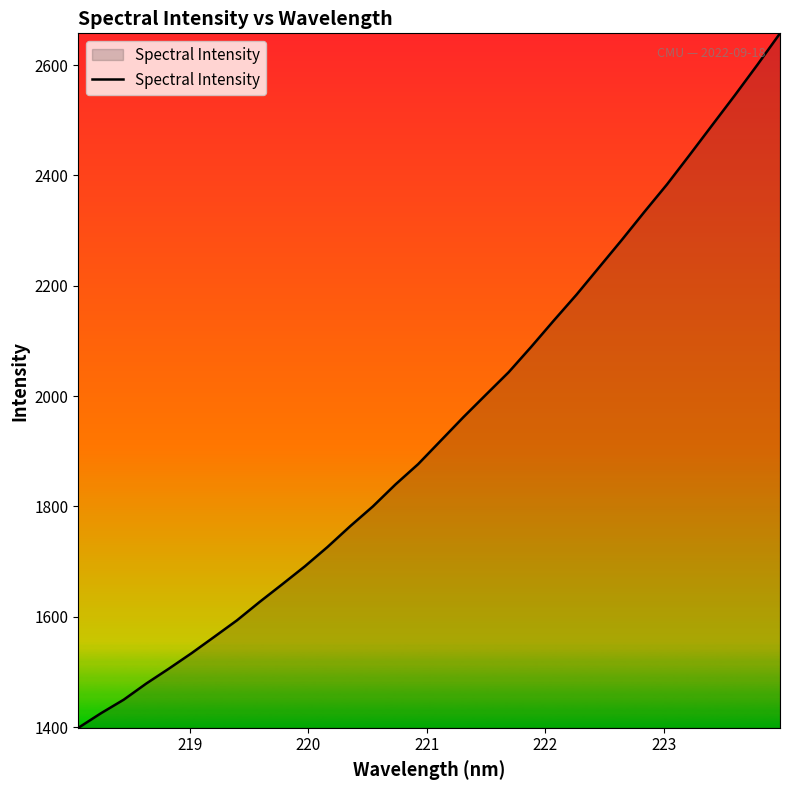

What is the greatest value displayed?

2657.5